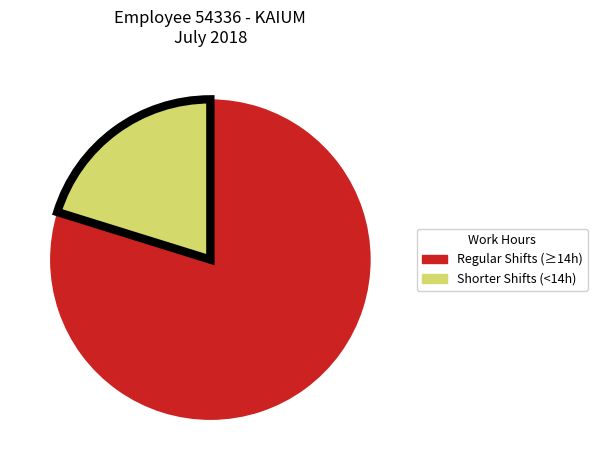

Is it true that Regular Shifts (≥14h) is 91% of the pie?

False